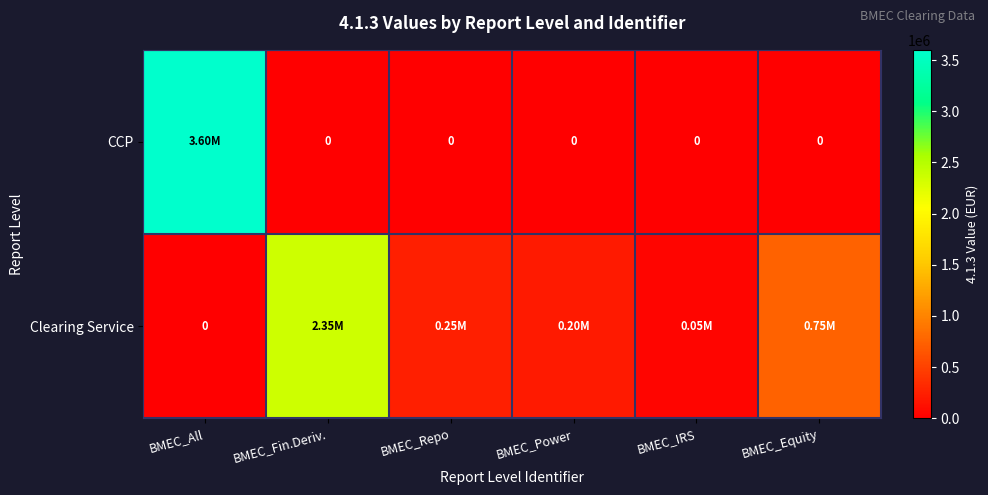

True or false: Clearing Service has a value of -1134059 at BMEC_All.

False